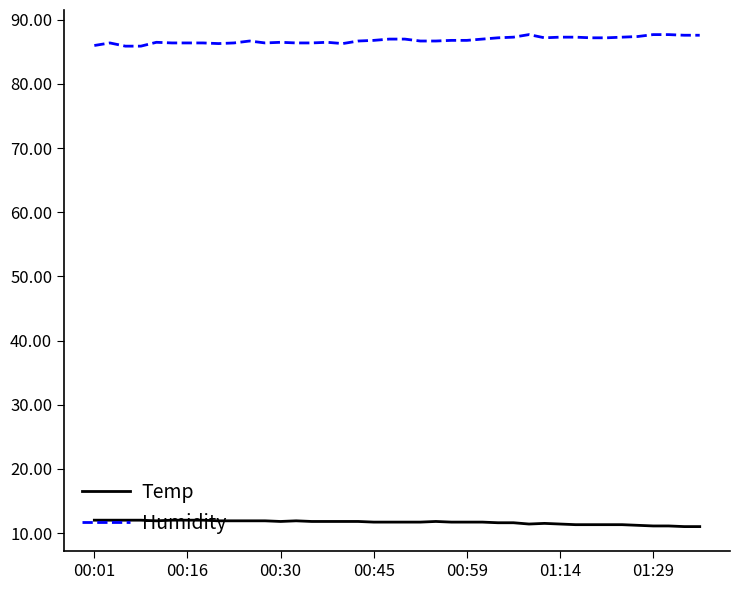

True or false: Humidity and Temp cross at least once.

False